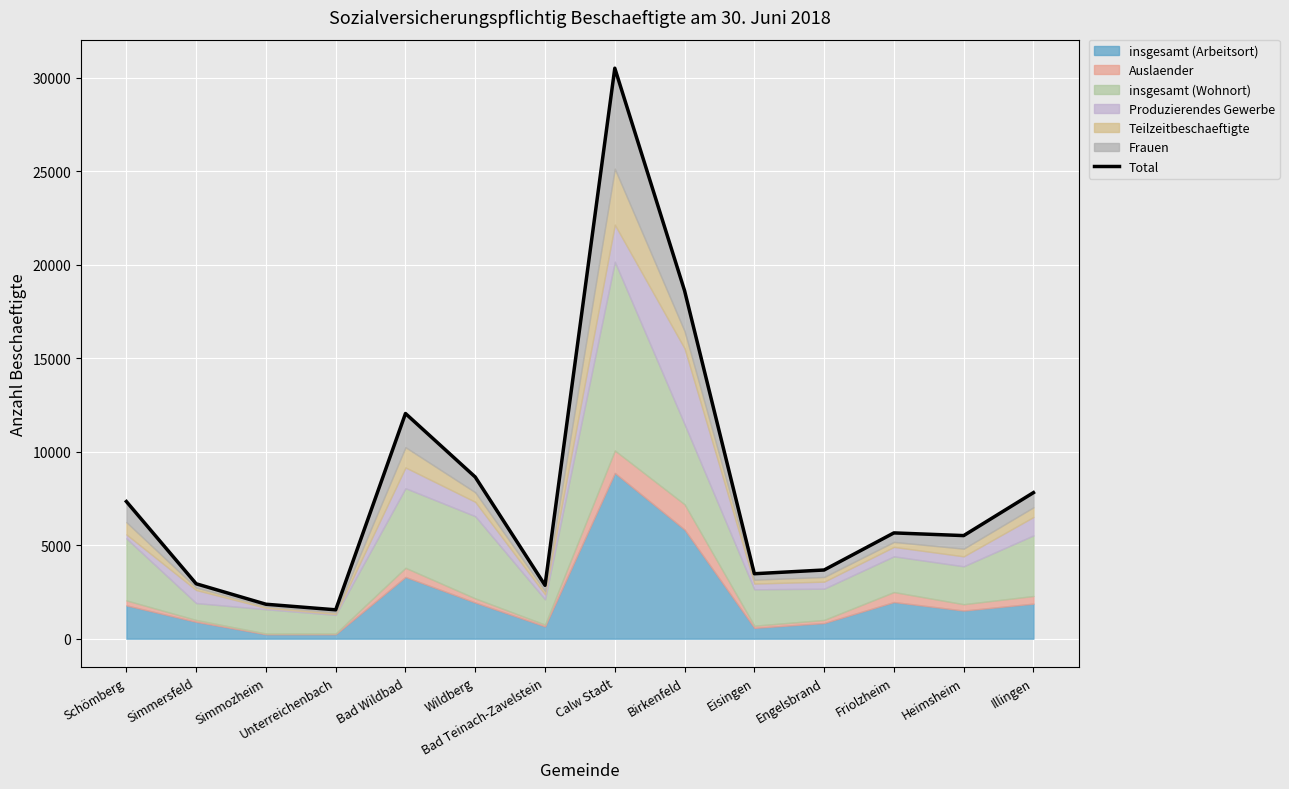

What is the sum of the values at Bad Wildbad and Calw Stadt?

42542